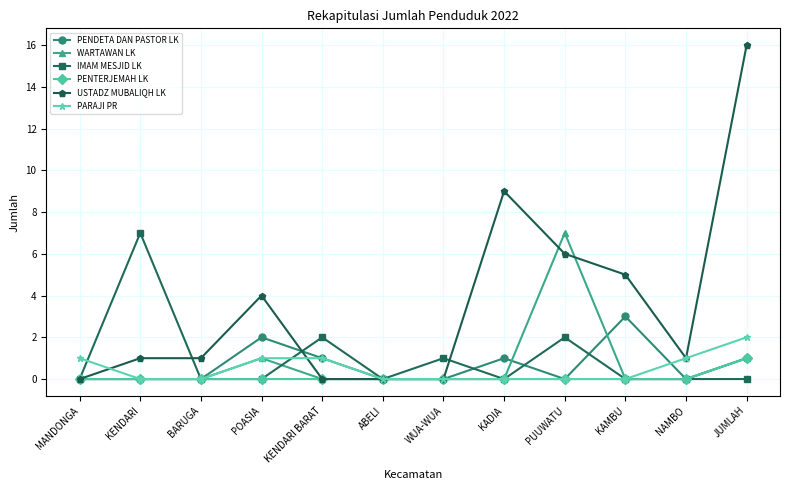

Between KAMBU and NAMBO, which series saw the biggest shift?

USTADZ MUBALIQH LK